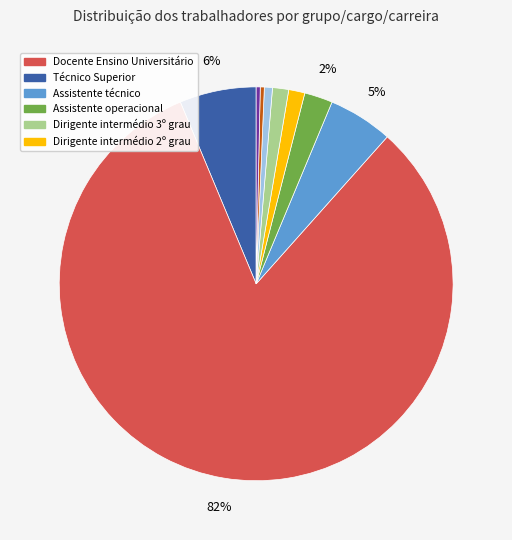

Is there any slice that represents more than half of the pie?

Yes